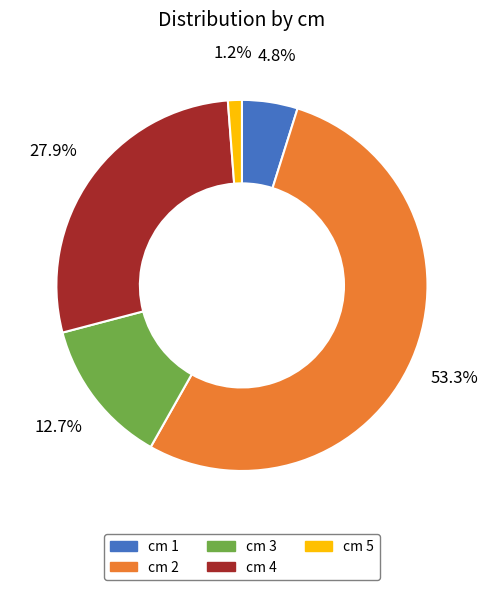

Between cm 3 and cm 1, which is larger?

cm 3